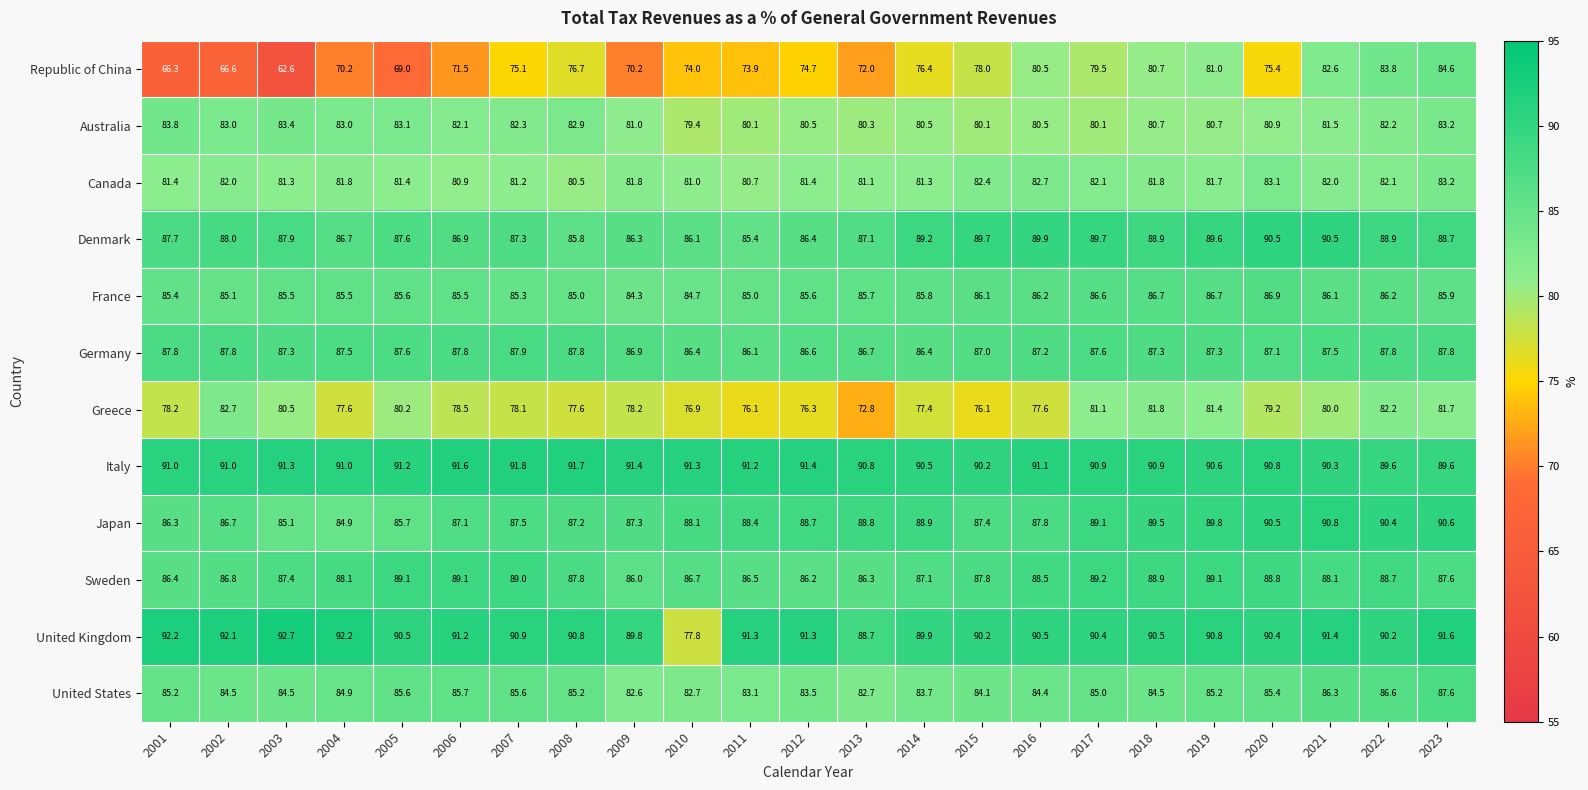

What is the smallest value displayed?

62.6